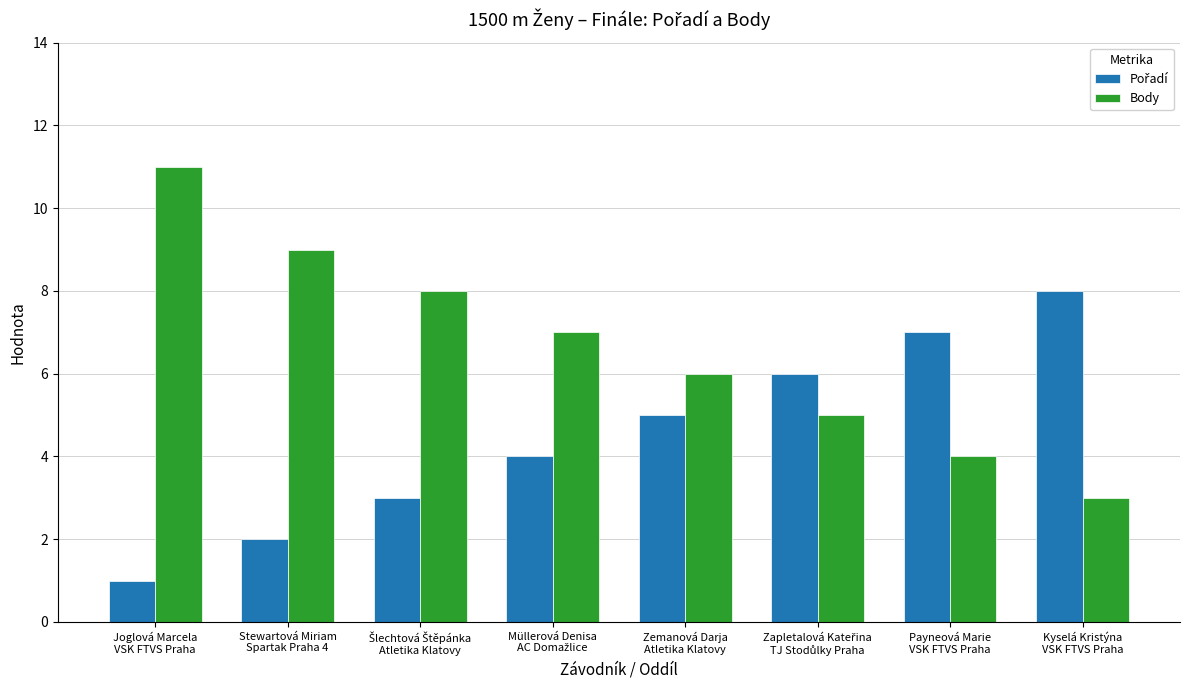

What is the minimum value for Body?

3